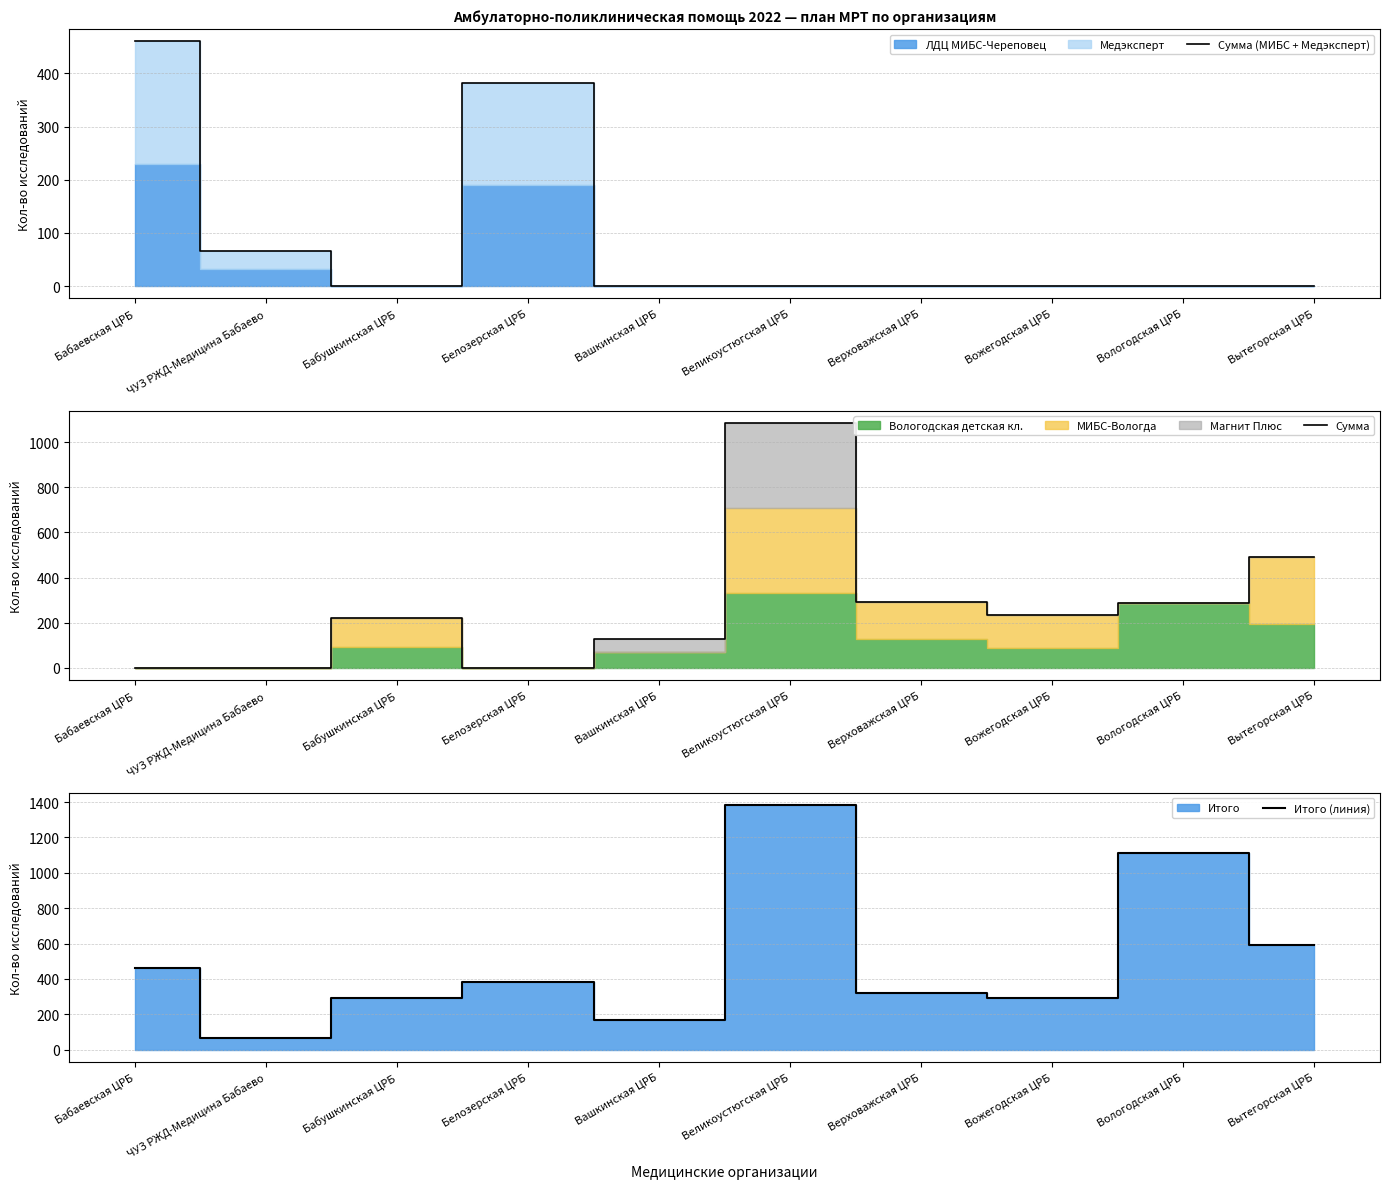

True or false: Итого (линия) and Сумма cross at least once.

False